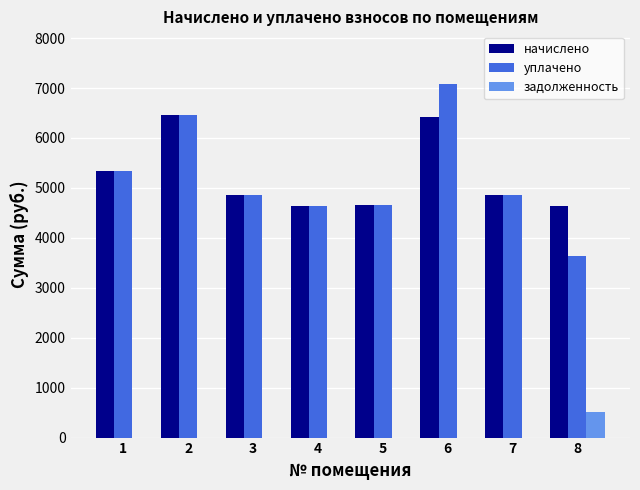

Between 1 and 6, which series saw the biggest shift?

уплачено